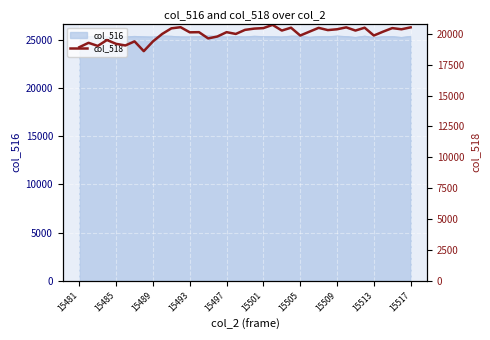

True or false: there are more than 2 points higher than both neighbors.

True